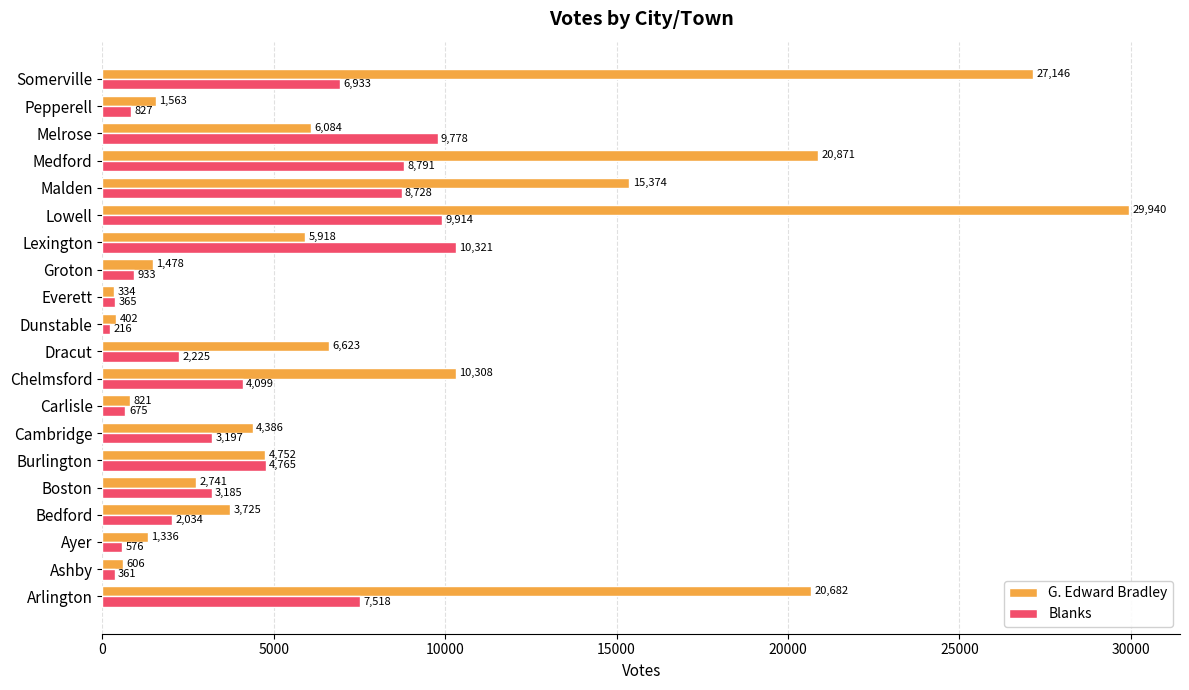

At how many categories does at least one series exceed 1763?

13